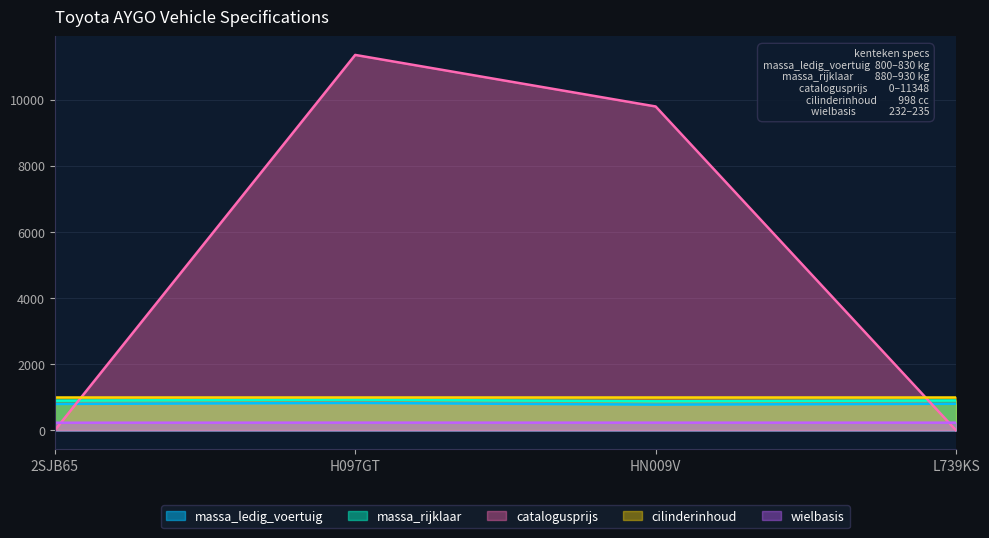

Is it true that wielbasis equals 234 at L739KS?

True